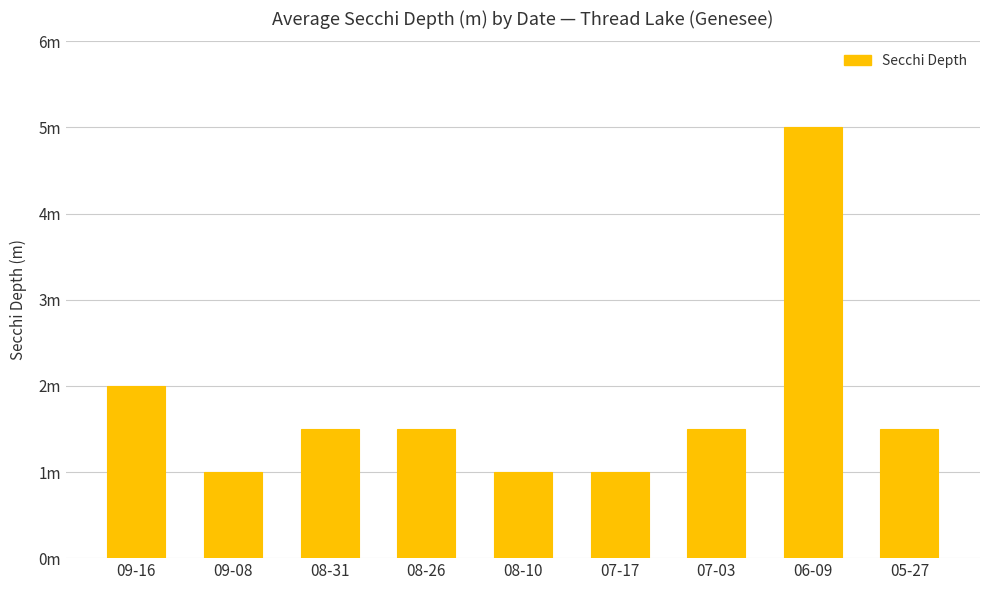

Reading left to right, what are all the values shown in this chart?

2.0	1.0	1.5	1.5	1.0	1.0	1.5	5.0	1.5